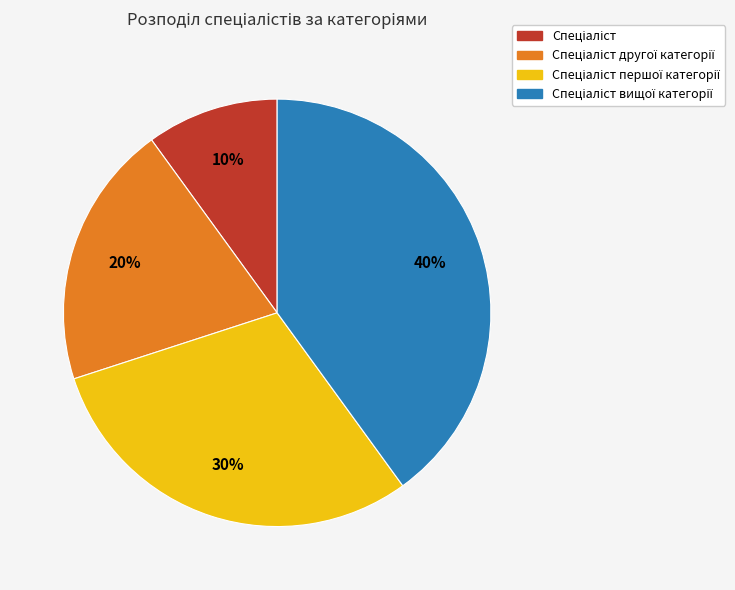

How many slices are in this pie chart?

4